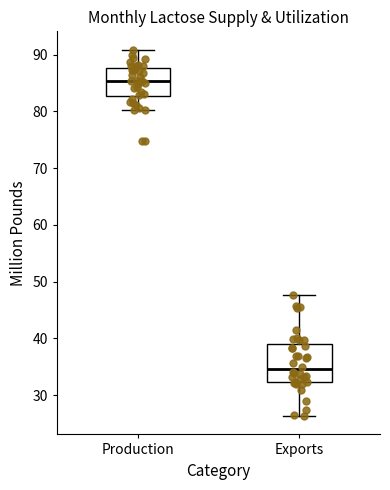

Where does the upper whisker of the box for Production end on the y-axis? The values are not printed on the chart, so give them approximately, as read against the axis.

91